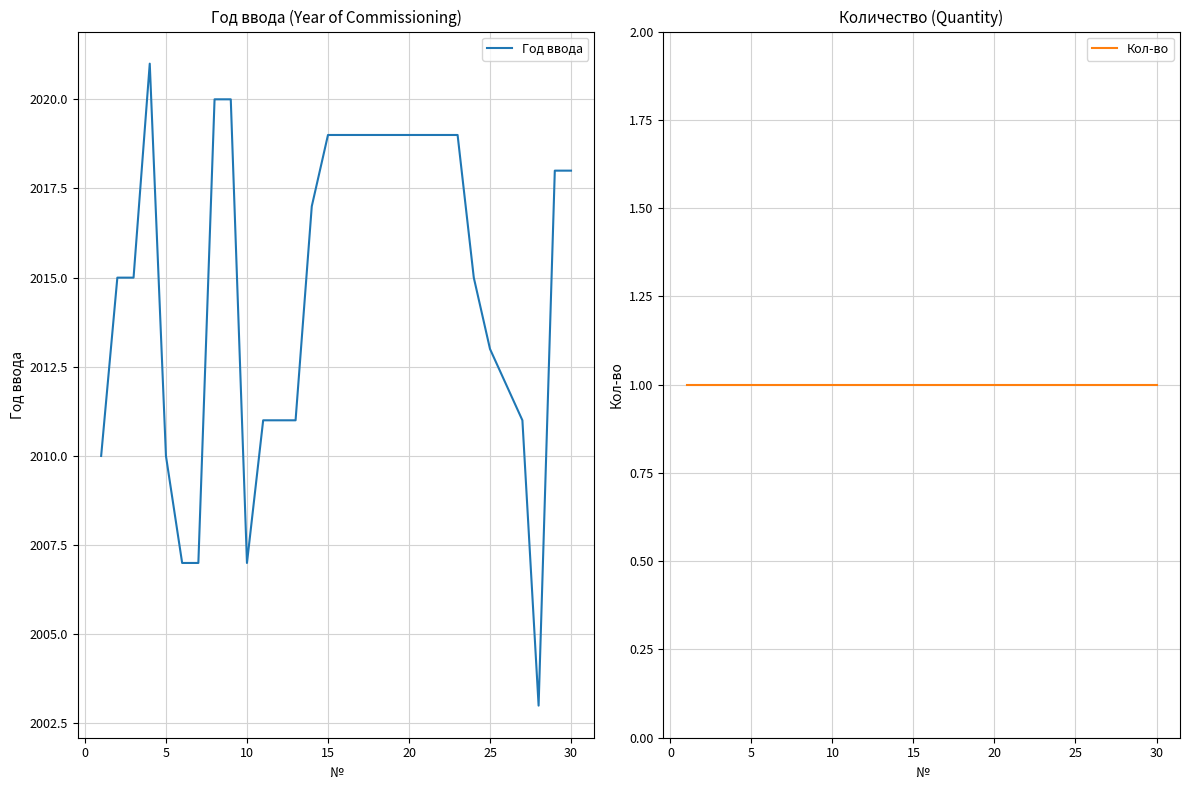

True or false: Год ввода has more than 2 points higher than both neighbors.

False